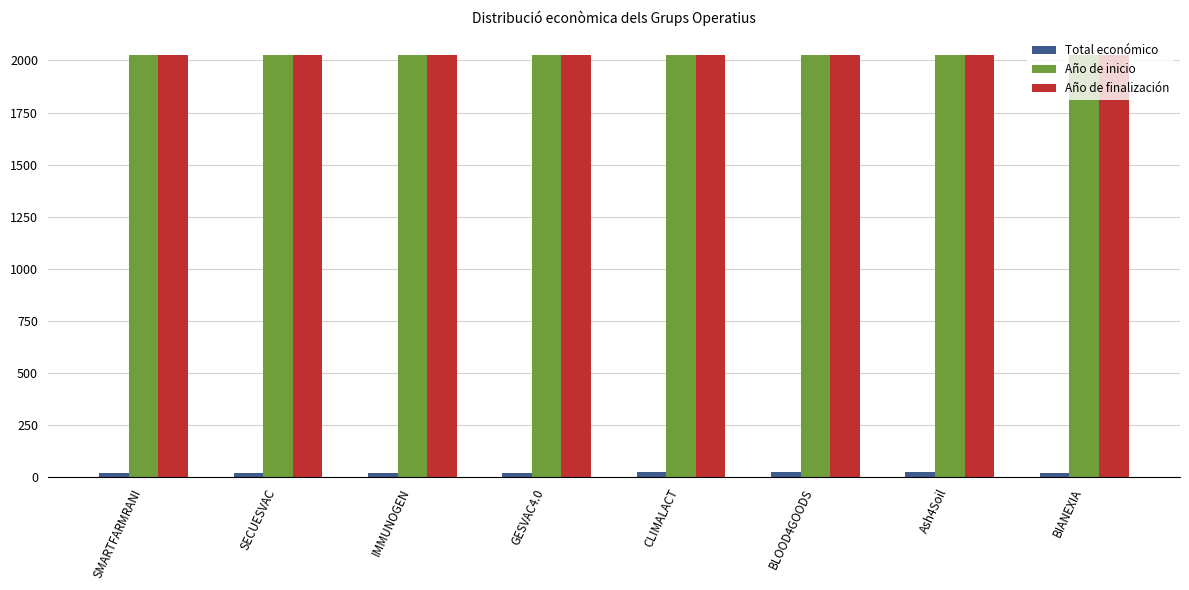

The value of Año de finalización at IMMUNOGEN is 3138.0. True or false?

False